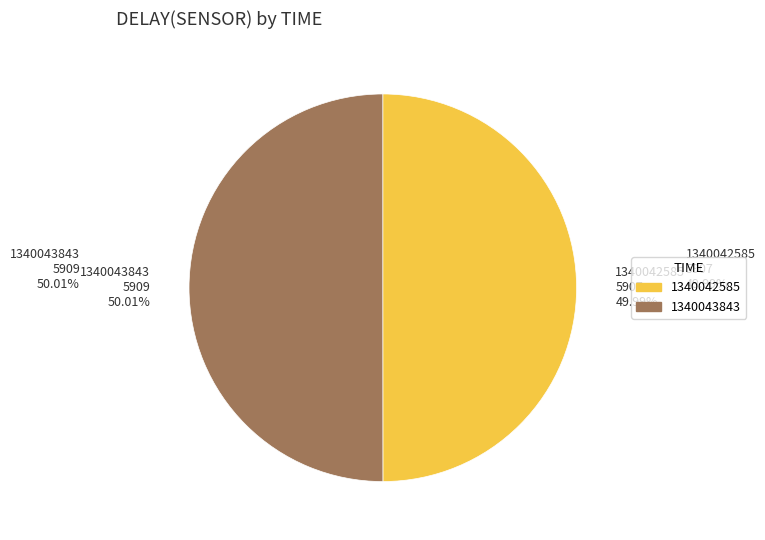

To the nearest percent, what percentage of the pie is 1340042585?

50%